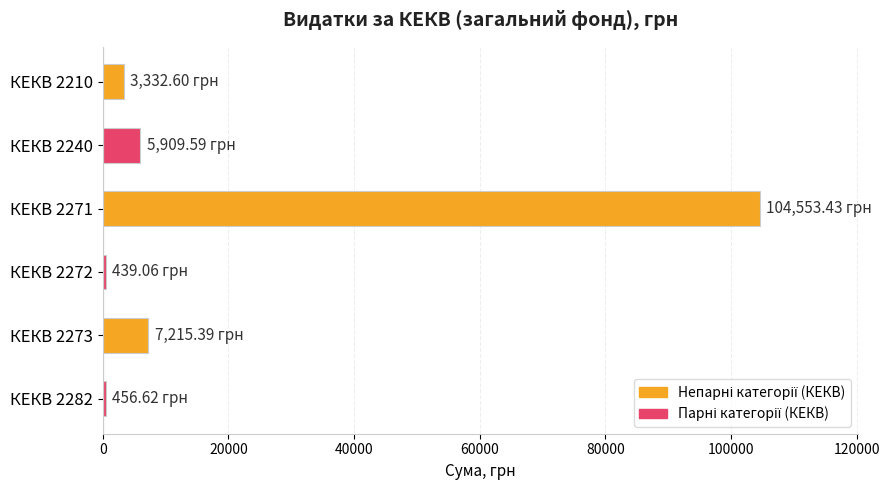

What is the difference between the maximum and second lowest values?

104096.8